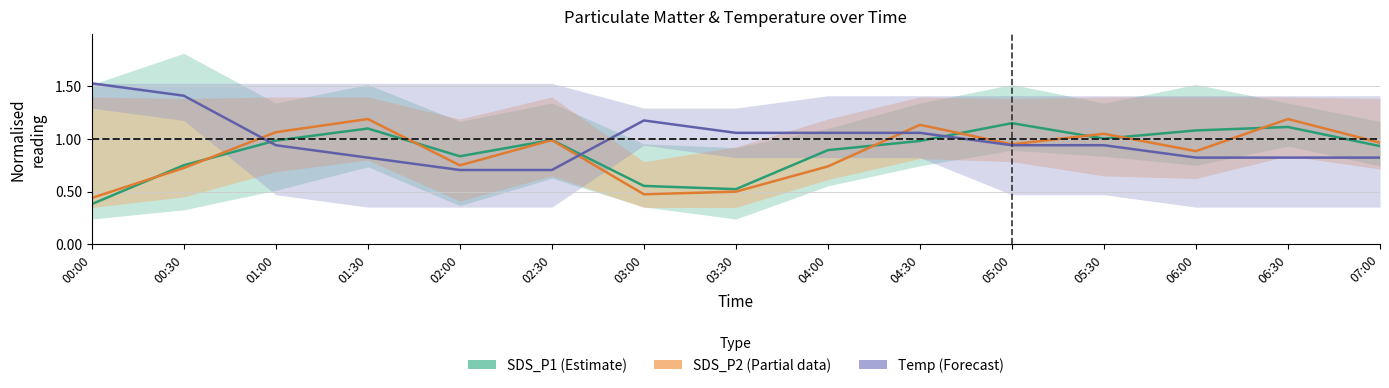

Rank the series at 06:00 from highest to lowest value.

SDS_P1 centre, SDS_P2 centre, Temp centre